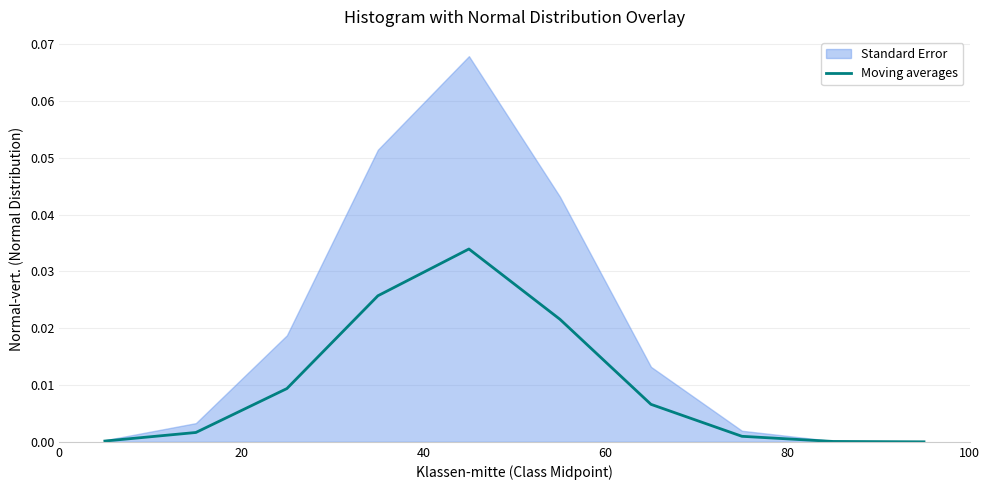

The value at 7 is 0.0. True or false?

False